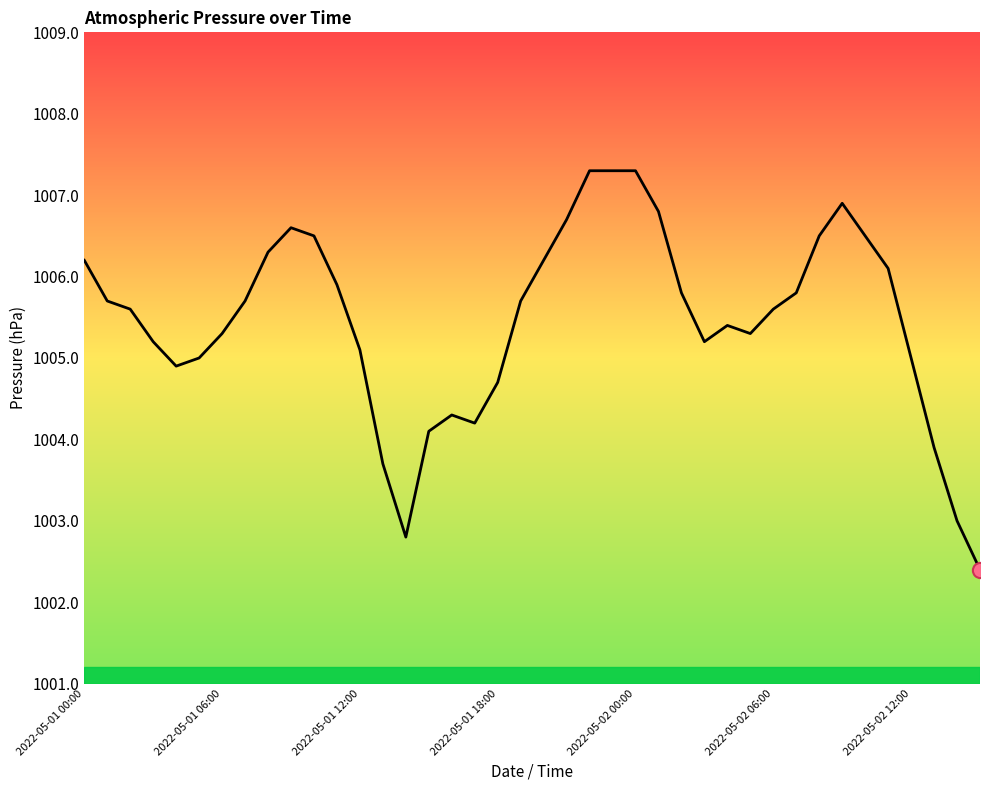

What is the maximum value shown in the chart?

1007.3